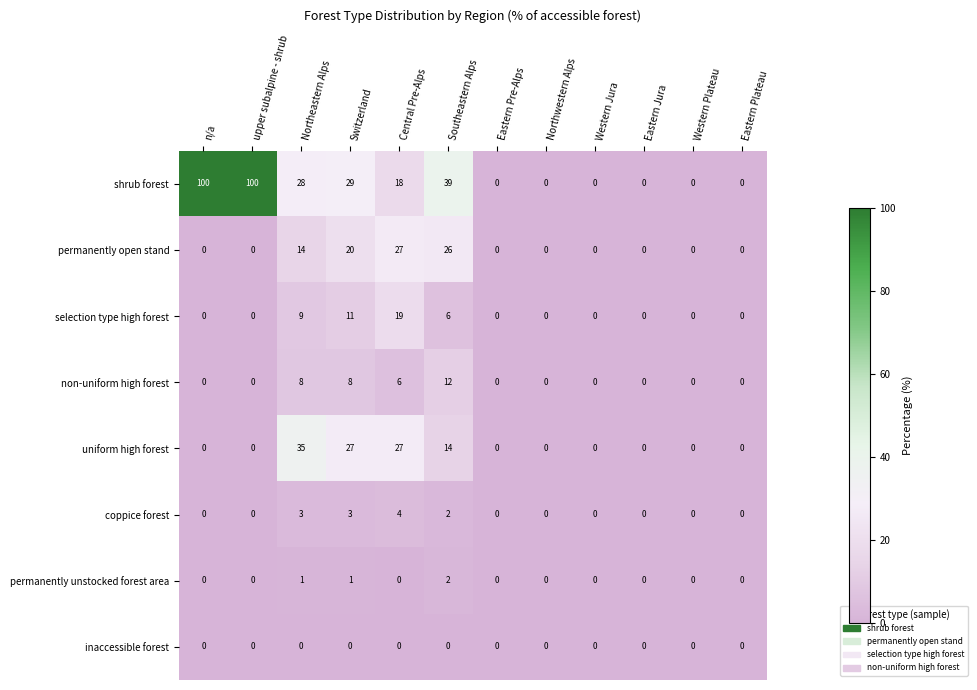

What is the greatest value displayed?

100